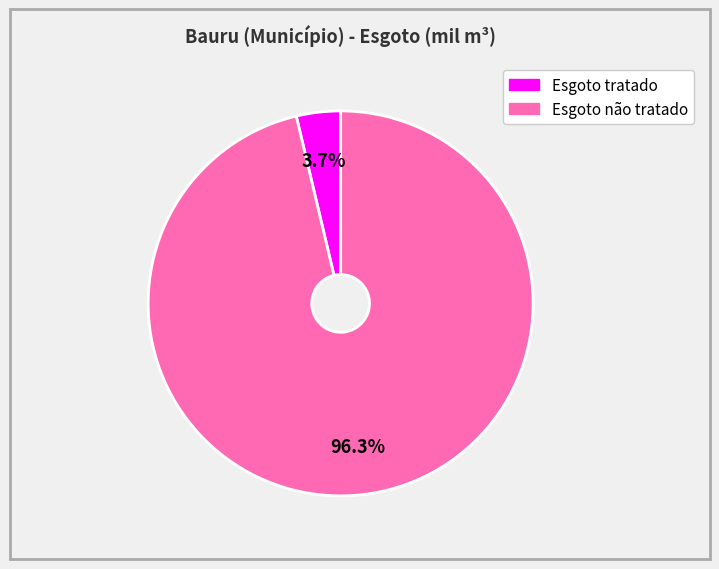

Combined, do Esgoto não tratado and Esgoto tratado account for over 50%?

Yes